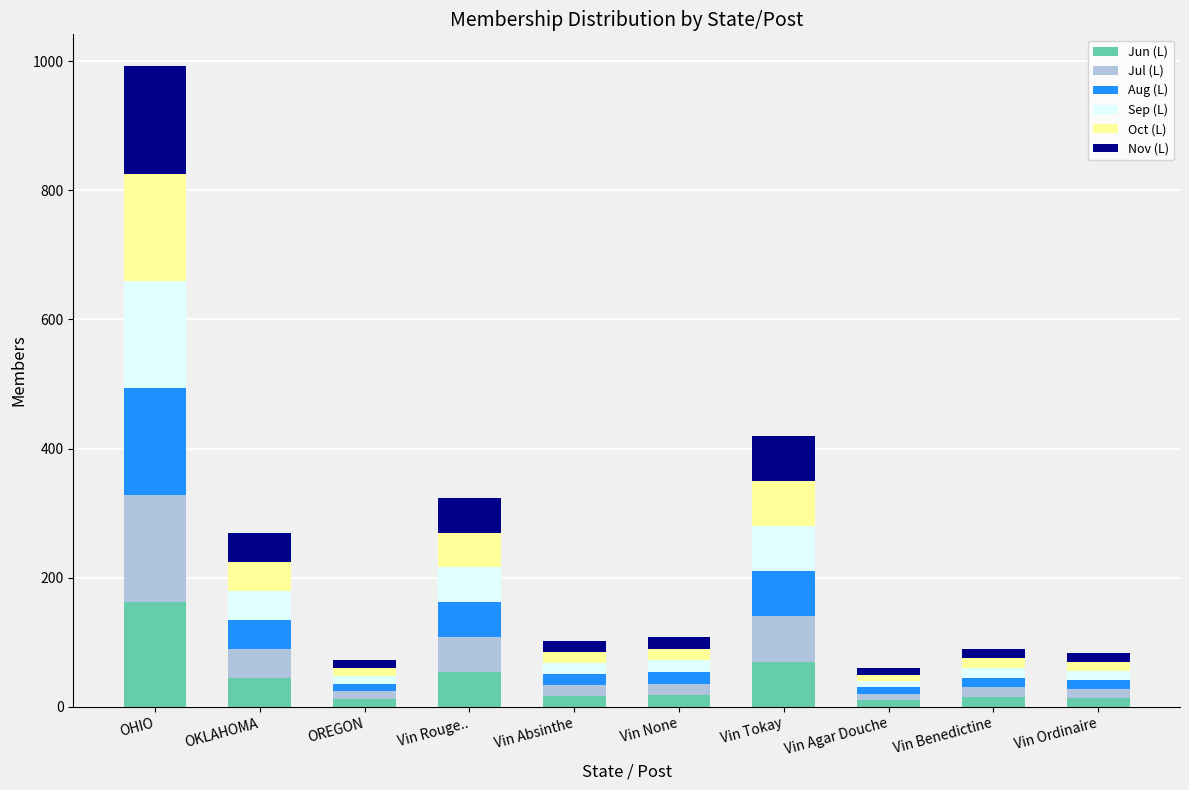

What is the sum of all Jun (L) values?

417